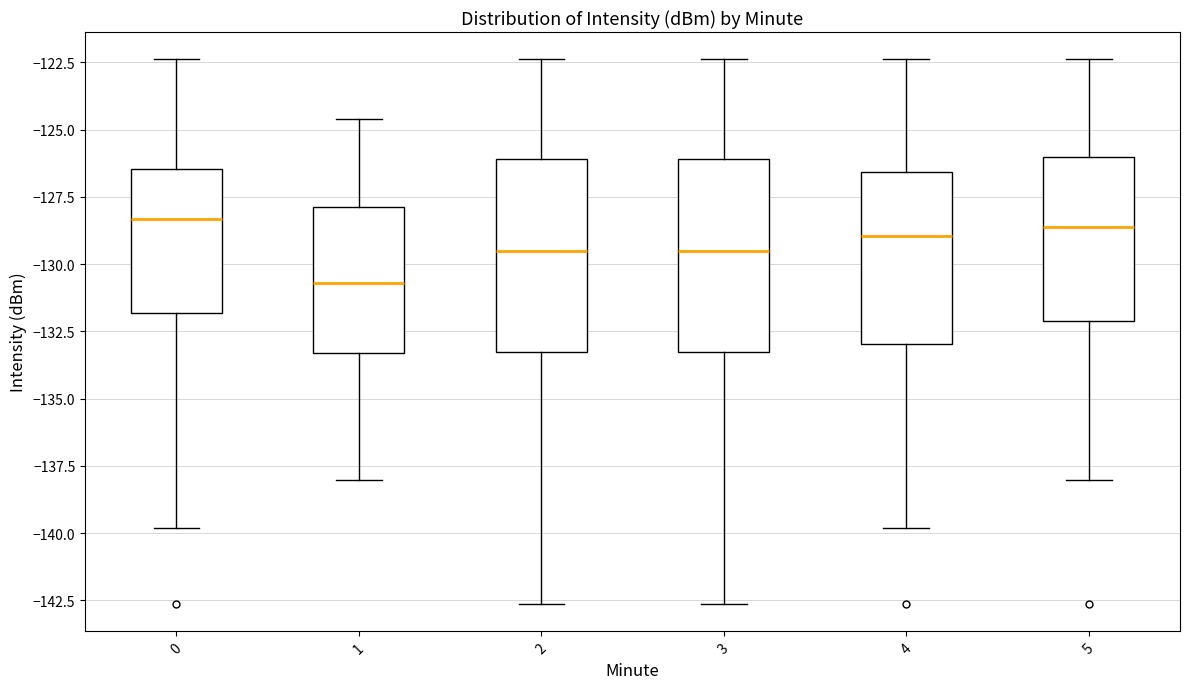

Which box has the lowest median line?

1